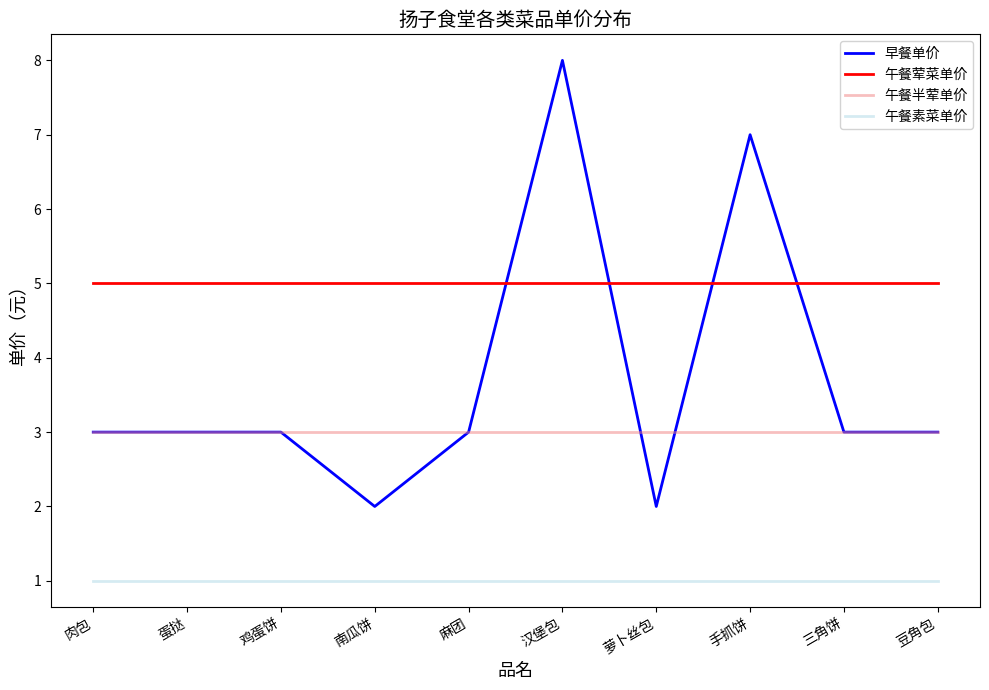

The 早餐单价 series shows 1 at 鸡蛋饼. True or false?

False